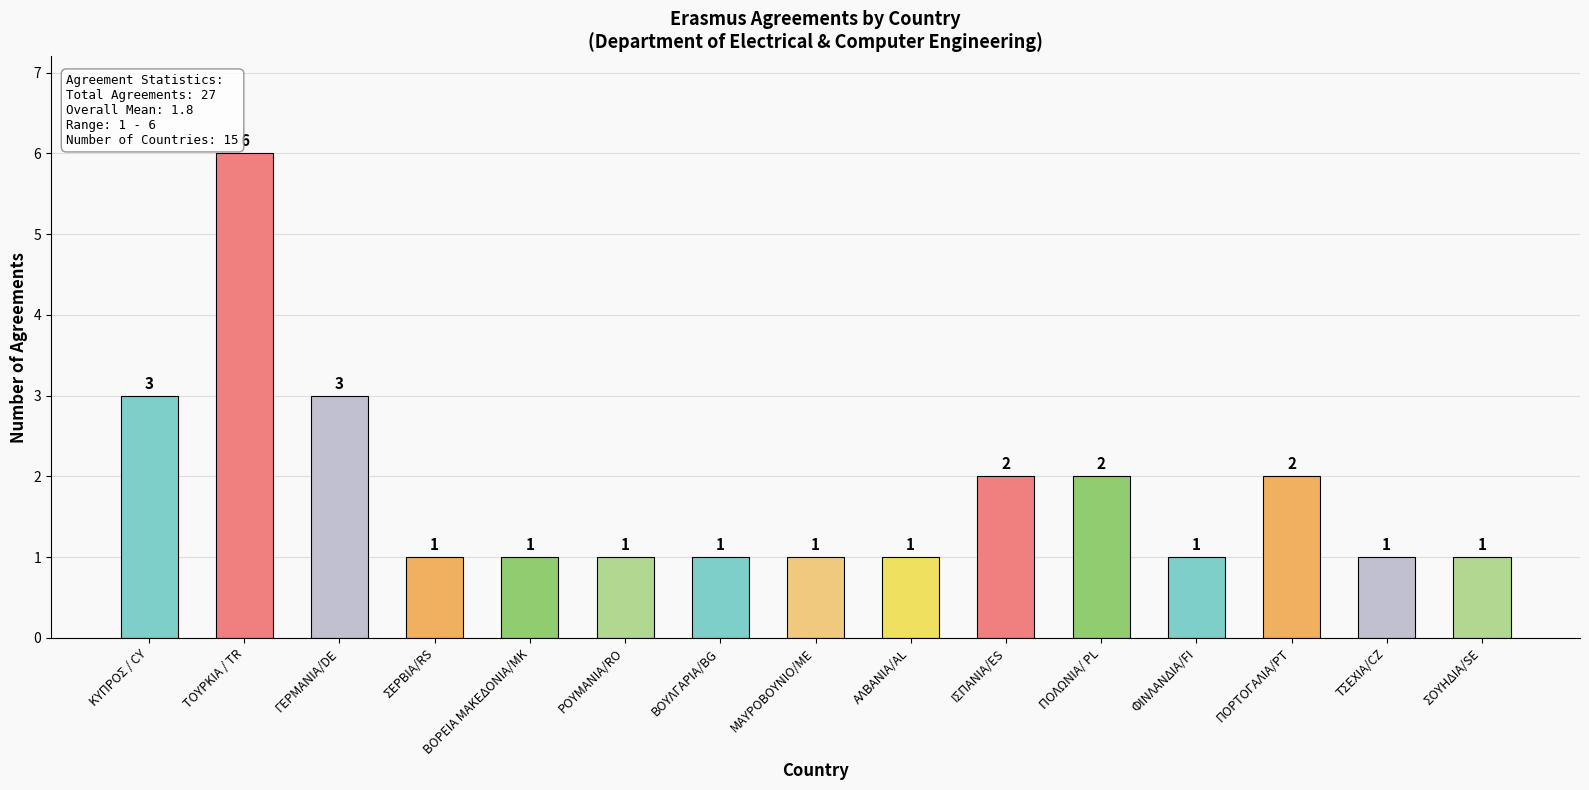

Read the value at ΦΙΝΛΑΝΔΙΑ/FI.

1